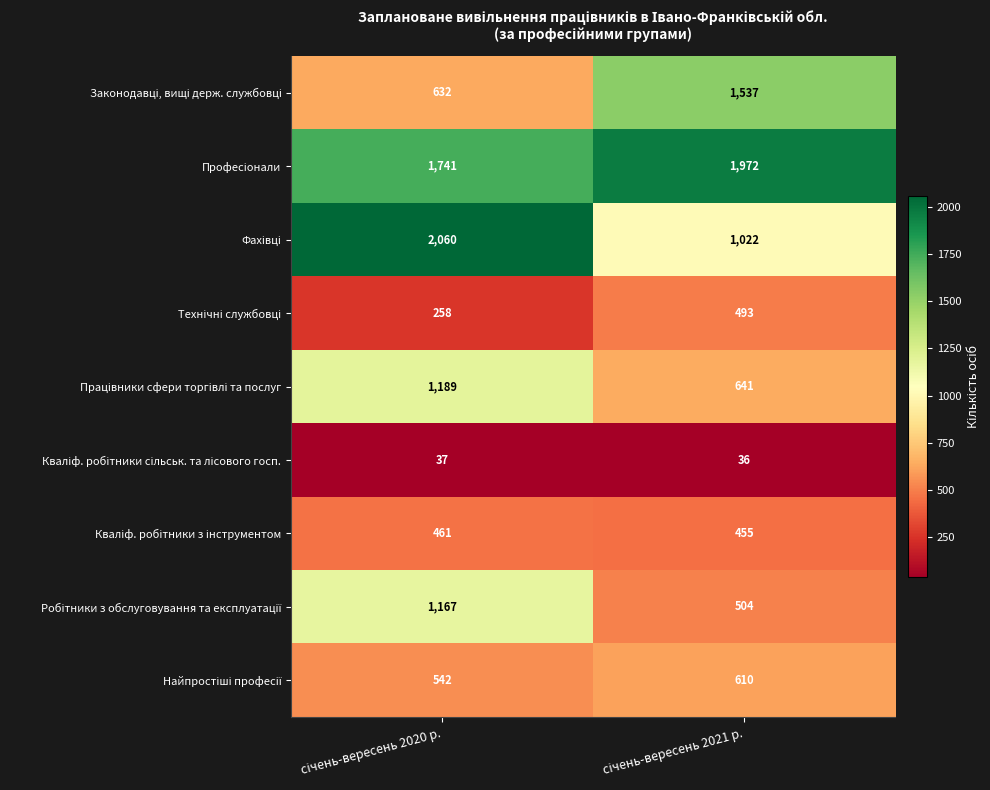

What is the maximum value shown in the chart?

2060